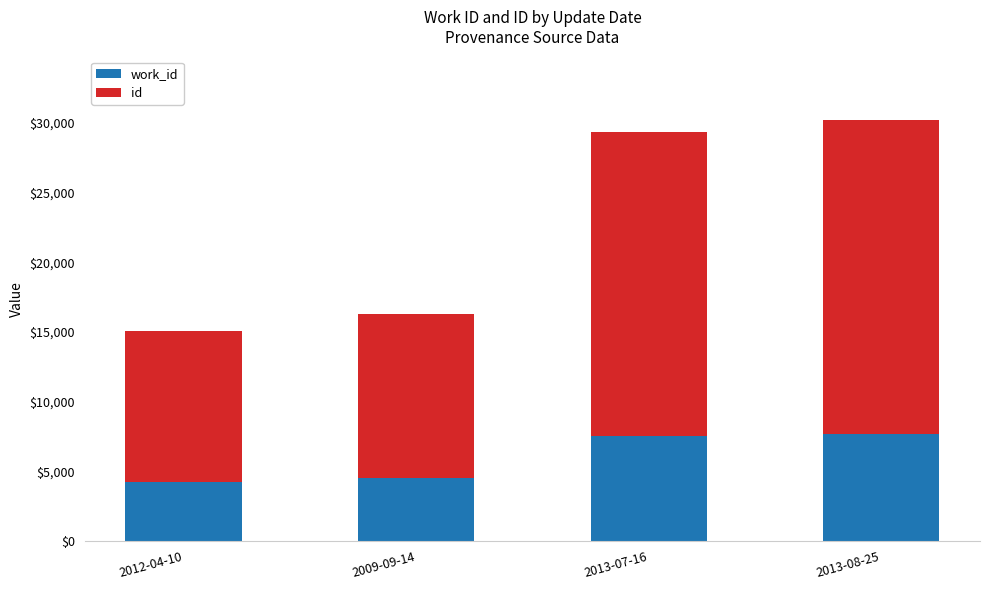

What is the total value across all series at 2012-04-10?

15089